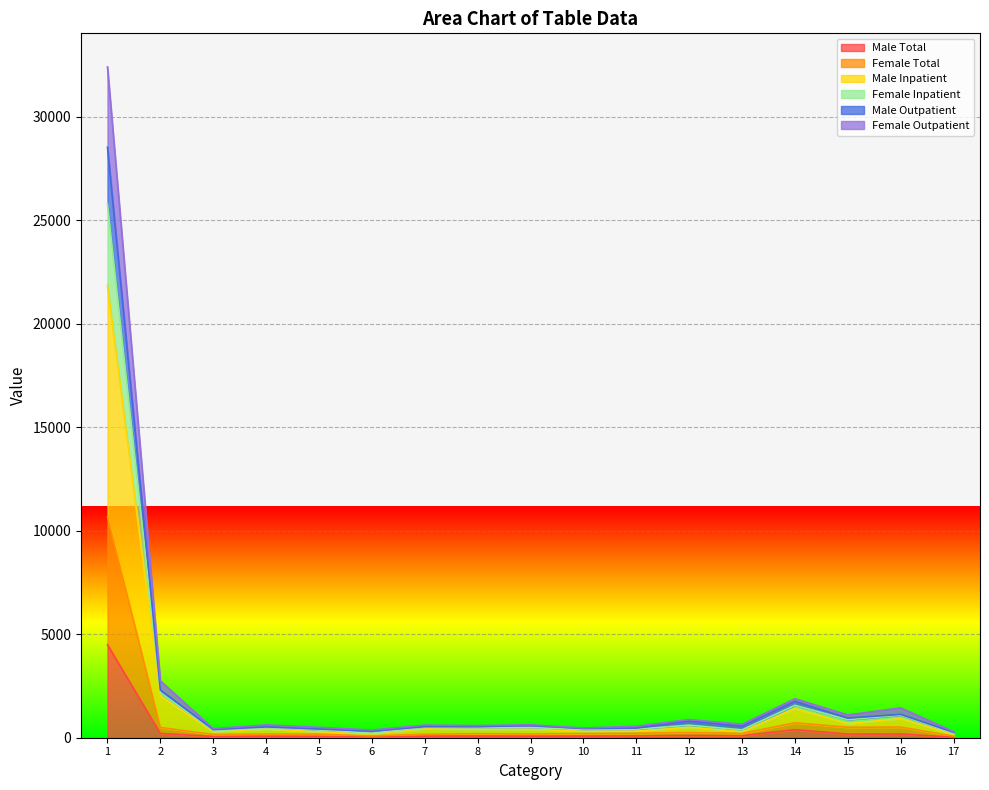

What is the highest value of the Male Total series?

4491